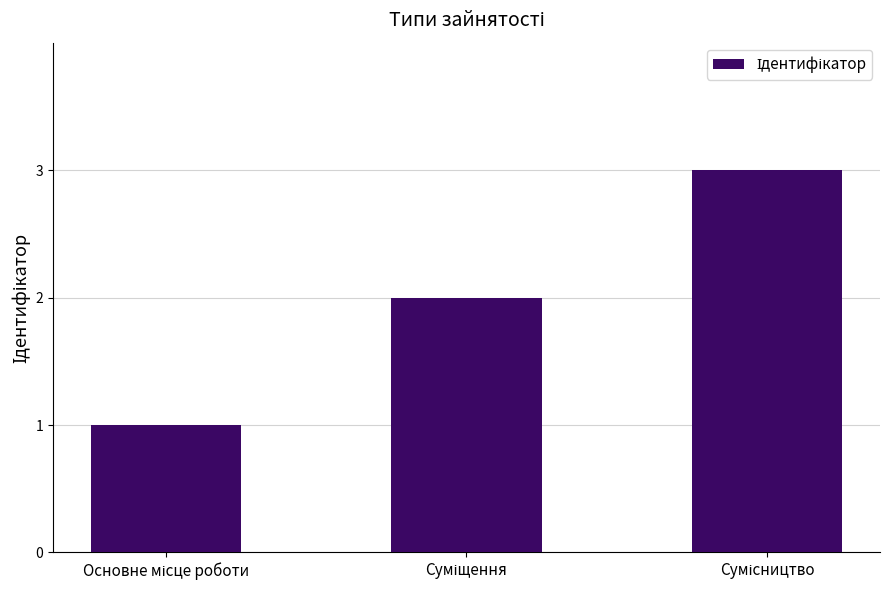

What is the maximum value shown in the chart?

3